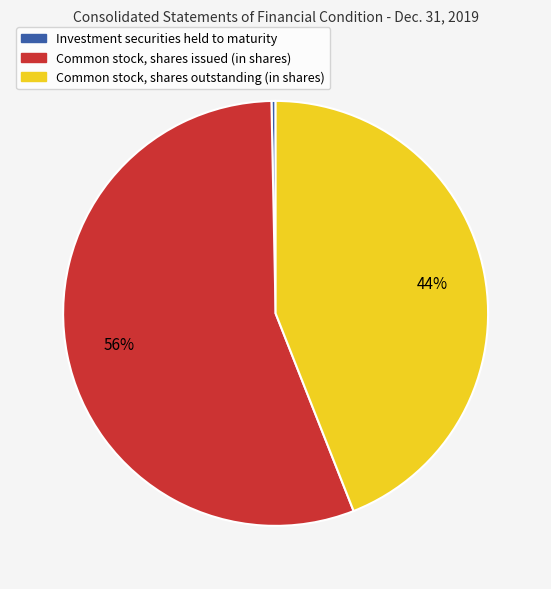

To the nearest percent, what is the average slice percentage?

33%